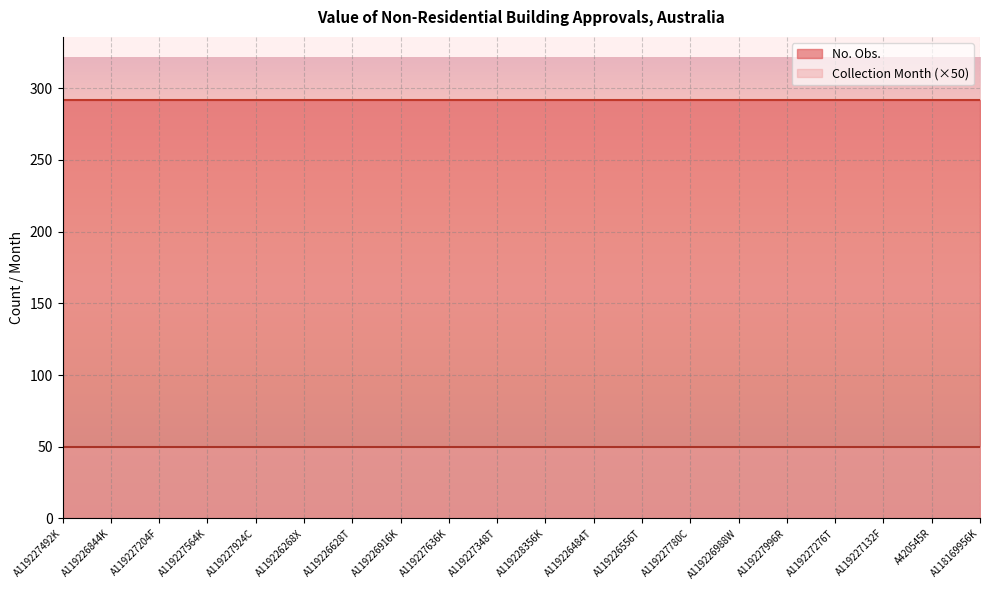

What is the value of the Collection Month point at the 3rd from the left?

1